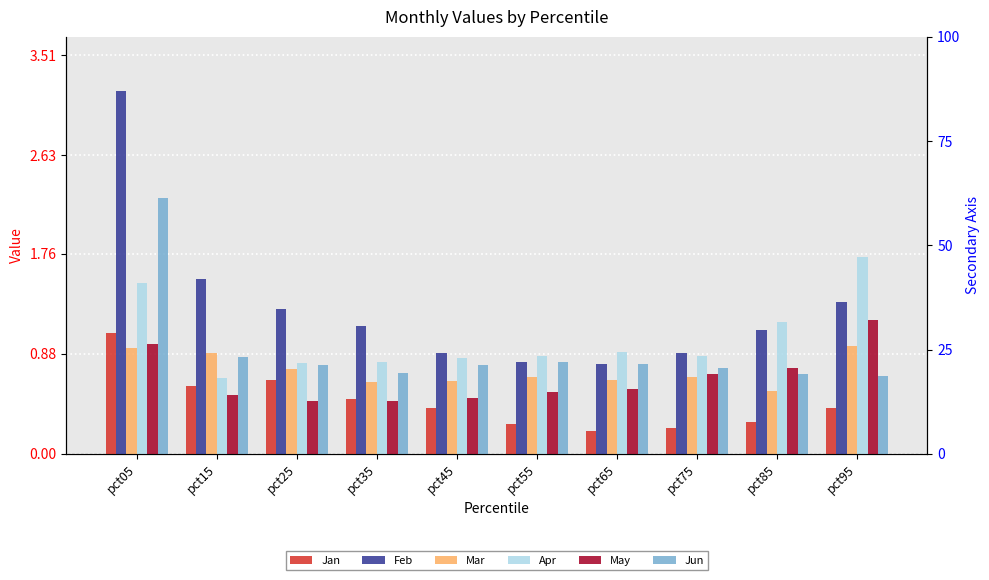

How many data points in Feb are less than 1?

4